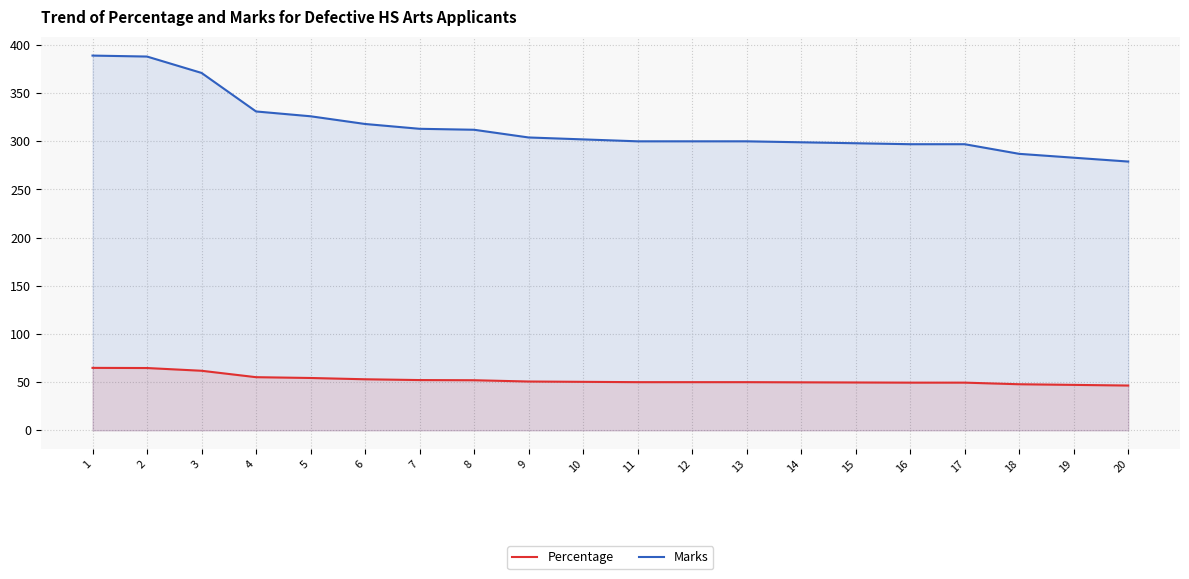

How many lines are shown in the chart?

2